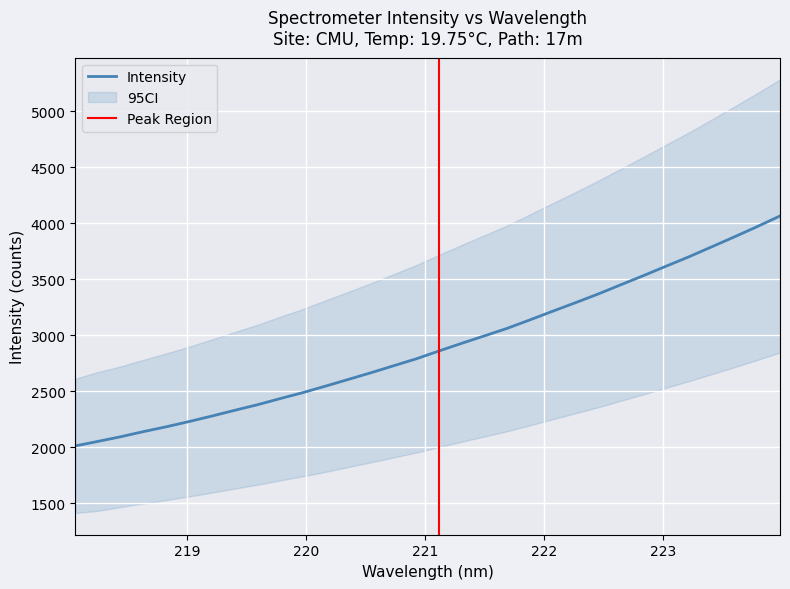

Which category has the highest value across all series?

223.9802